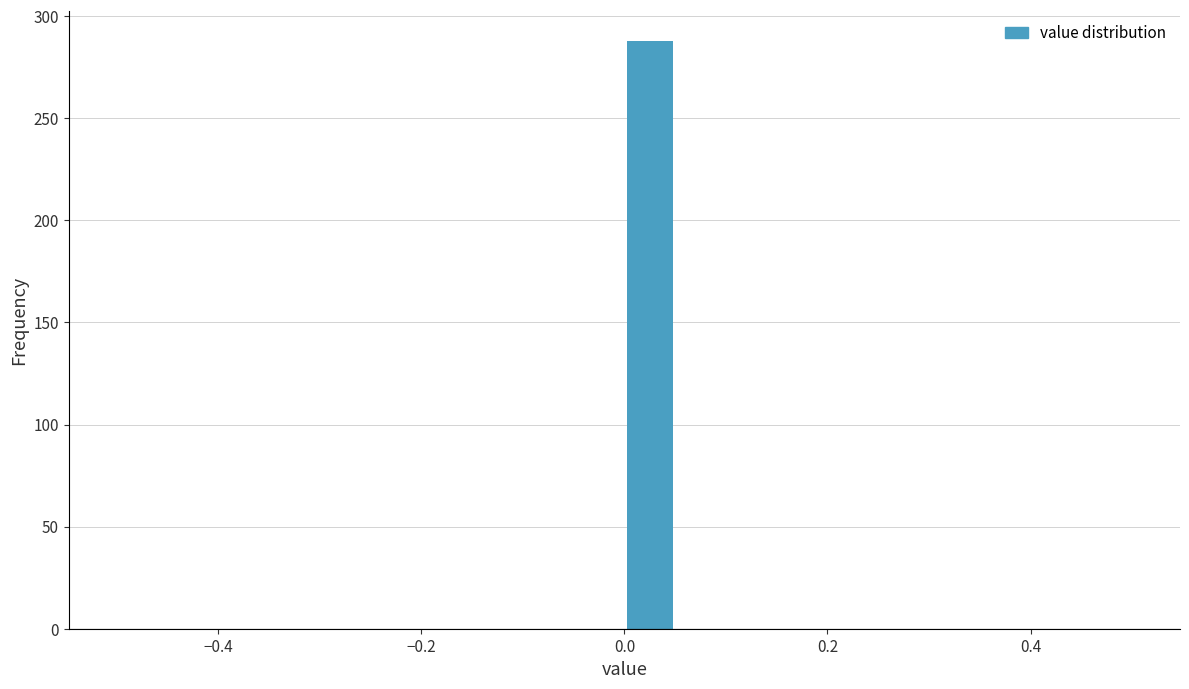

Read against the x-axis, roughly where is the centre of the tallest bar?

0.02